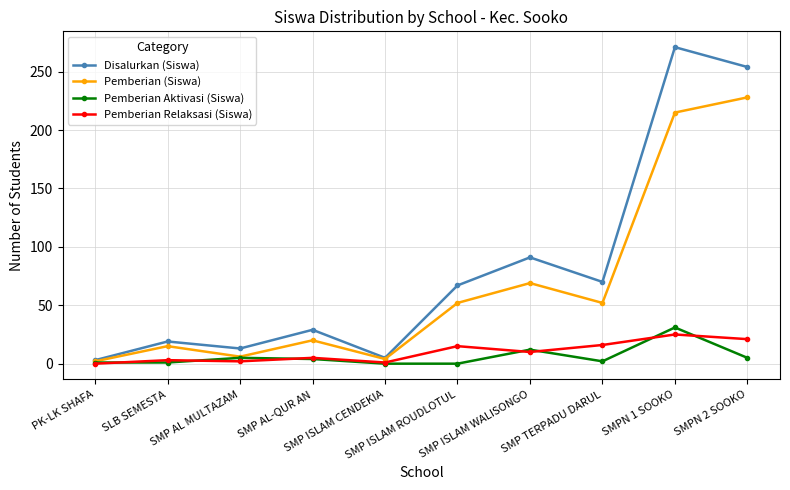

What is the difference between the second highest and minimum values in the Pemberian Relaksasi (Siswa) series?

21